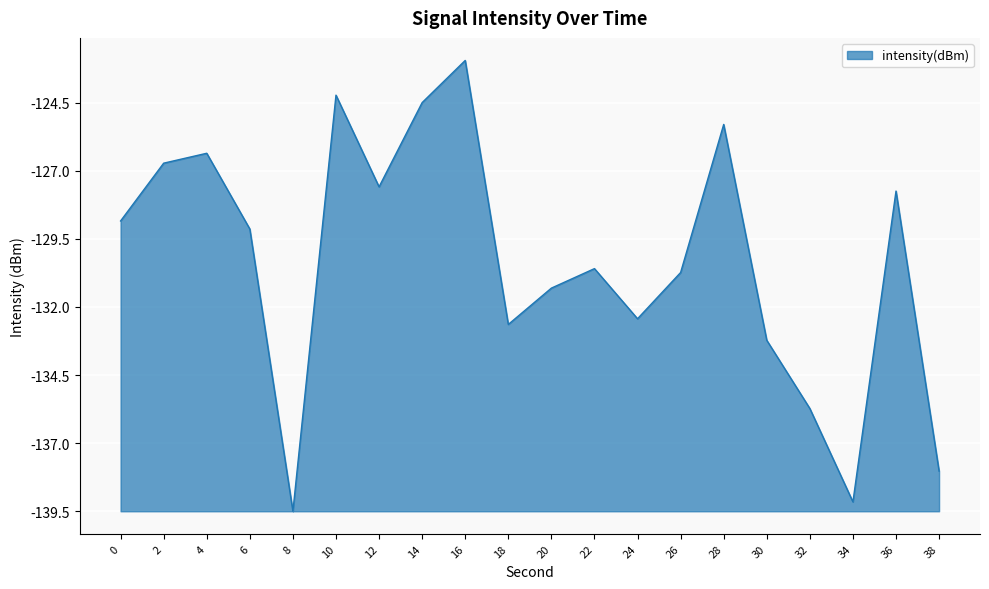

Does the chart have visible grid lines?

Yes